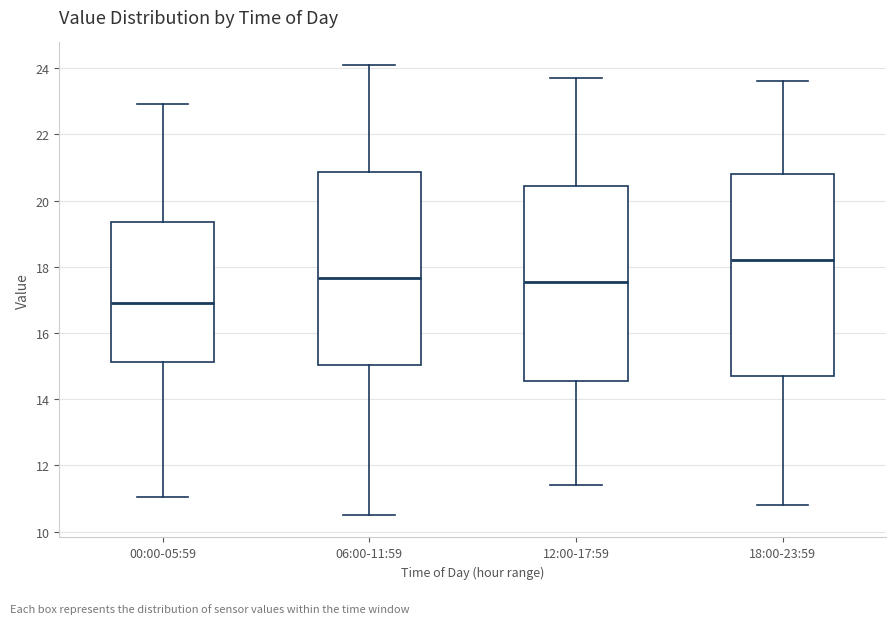

Reading left to right, transcribe this box plot: for each box, give where its median line is, the range the box spans, and where its two whiskers end, as read against the y-axis. The values are not printed on the chart, so give them approximately, as read against the axis.

00:00-05:59: median 17.0, box 15.2 to 19.4, whiskers 11.0 to 23.0
06:00-11:59: median 17.6, box 15.0 to 20.8, whiskers 10.6 to 24.2
12:00-17:59: median 17.6, box 14.6 to 20.4, whiskers 11.4 to 23.8
18:00-23:59: median 18.2, box 14.8 to 20.8, whiskers 10.8 to 23.6